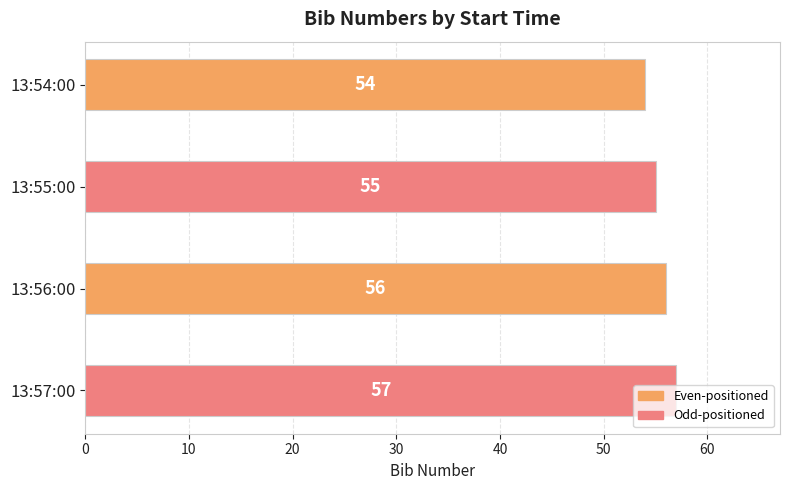

What is the average value?

56